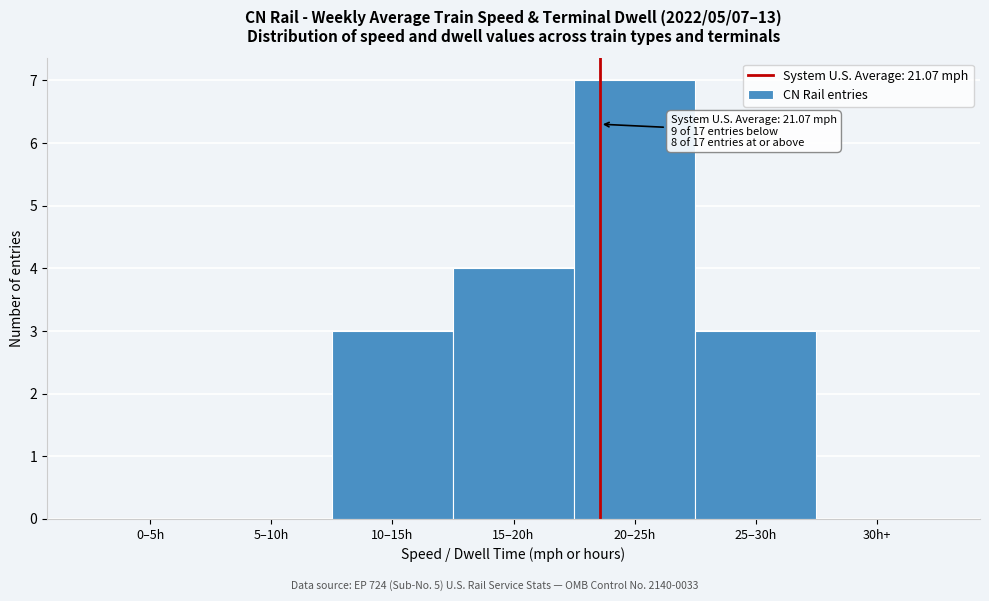

Reading right to left, list all the values displayed in this chart.

30h+=0	25–30h=3	20–25h=7	15–20h=4	10–15h=3	5–10h=0	0–5h=0